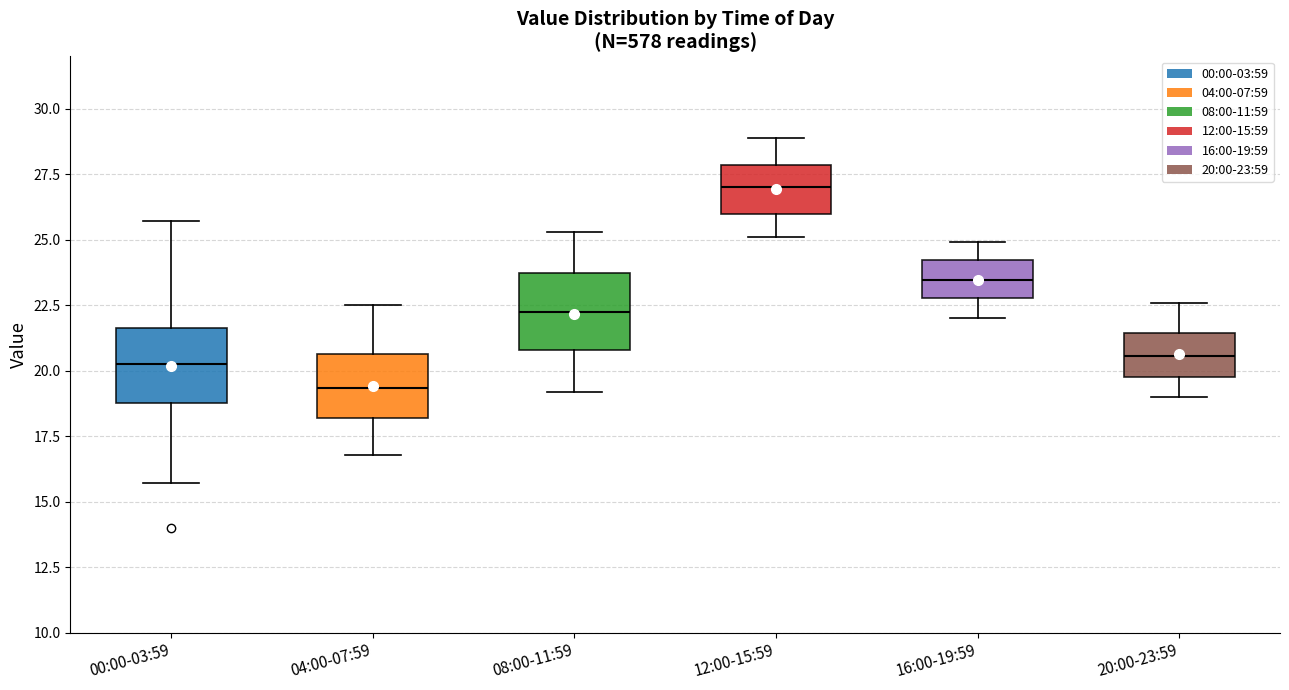

Reading left to right, transcribe this box plot: for each box, give where its median line is, the range the box spans, and where its two whiskers end, as read against the y-axis. The values are not printed on the chart, so give them approximately, as read against the axis.

00:00-03:59: median 20.5, box 19.0 to 21.5, whiskers 15.5 to 25.5
04:00-07:59: median 19.5, box 18.0 to 20.5, whiskers 17.0 to 22.5
08:00-11:59: median 22.5, box 21.0 to 23.5, whiskers 19.0 to 25.5
12:00-15:59: median 27.0, box 26.0 to 28.0, whiskers 25.0 to 29.0
16:00-19:59: median 23.5, box 23.0 to 24.0, whiskers 22.0 to 25.0
20:00-23:59: median 20.5, box 20.0 to 21.5, whiskers 19.0 to 22.5